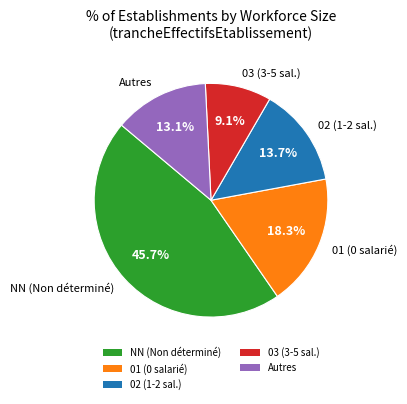

Approximately how many times larger is the value at 03 (3-5 sal.) compared to Autres?

0.7